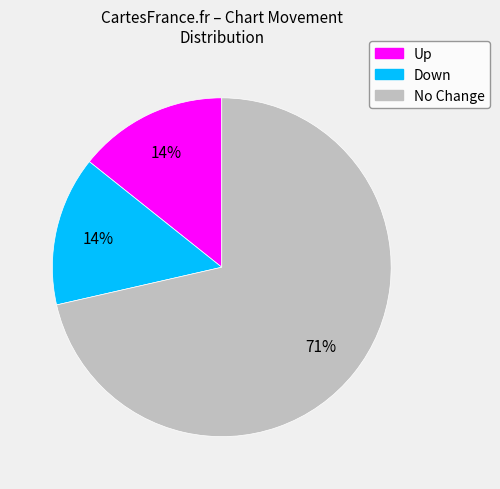

Which category accounts for the majority?

No Change